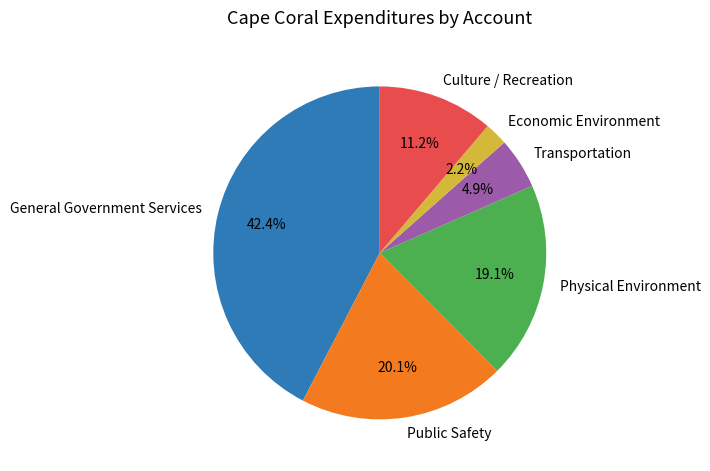

What percentage is the Economic Environment slice, to the nearest percent?

2%